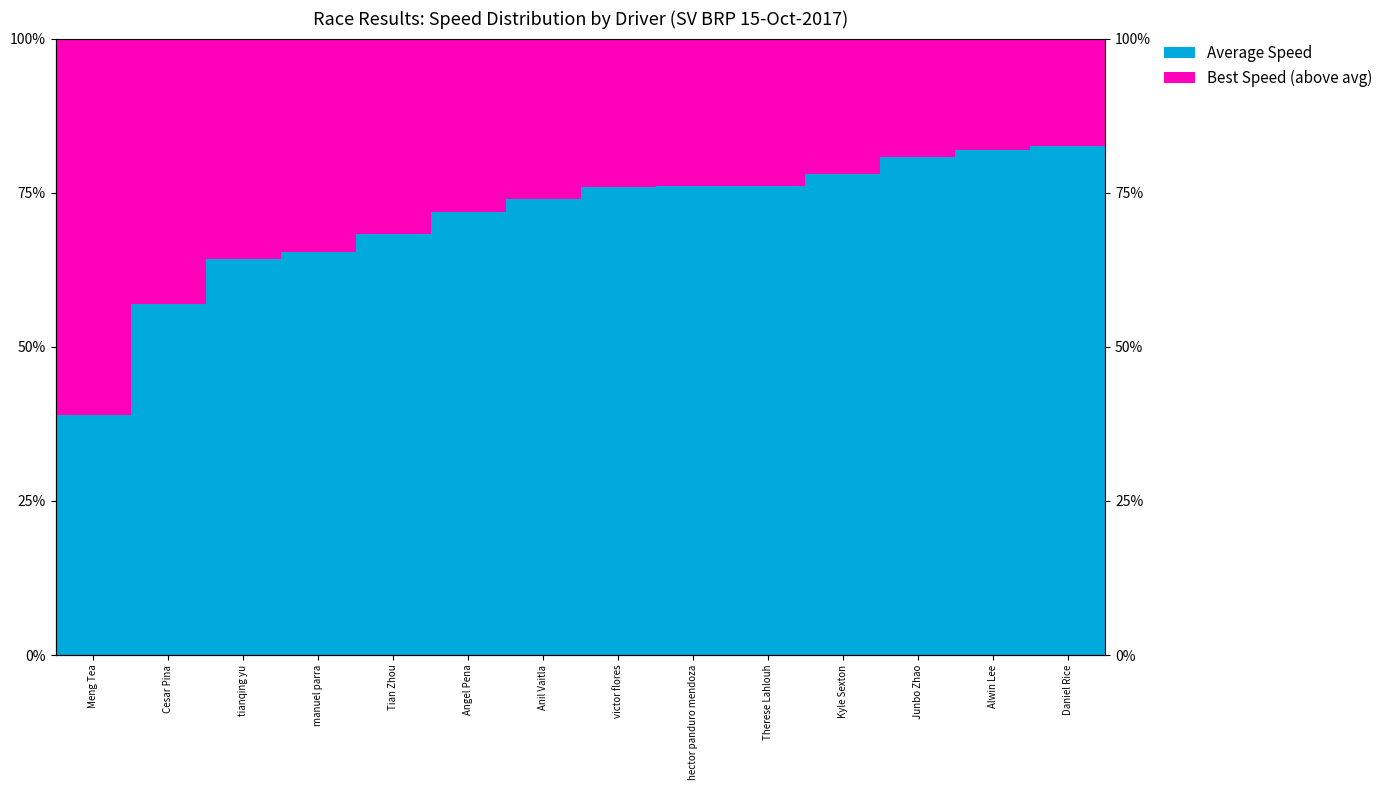

What is the greatest value displayed?

82.6